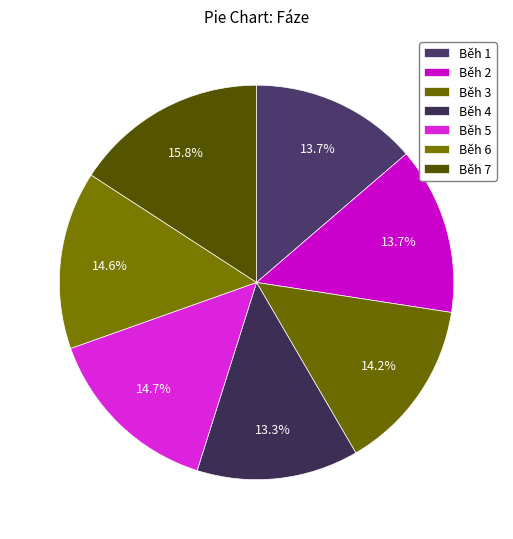

How many slices are in this pie chart?

7